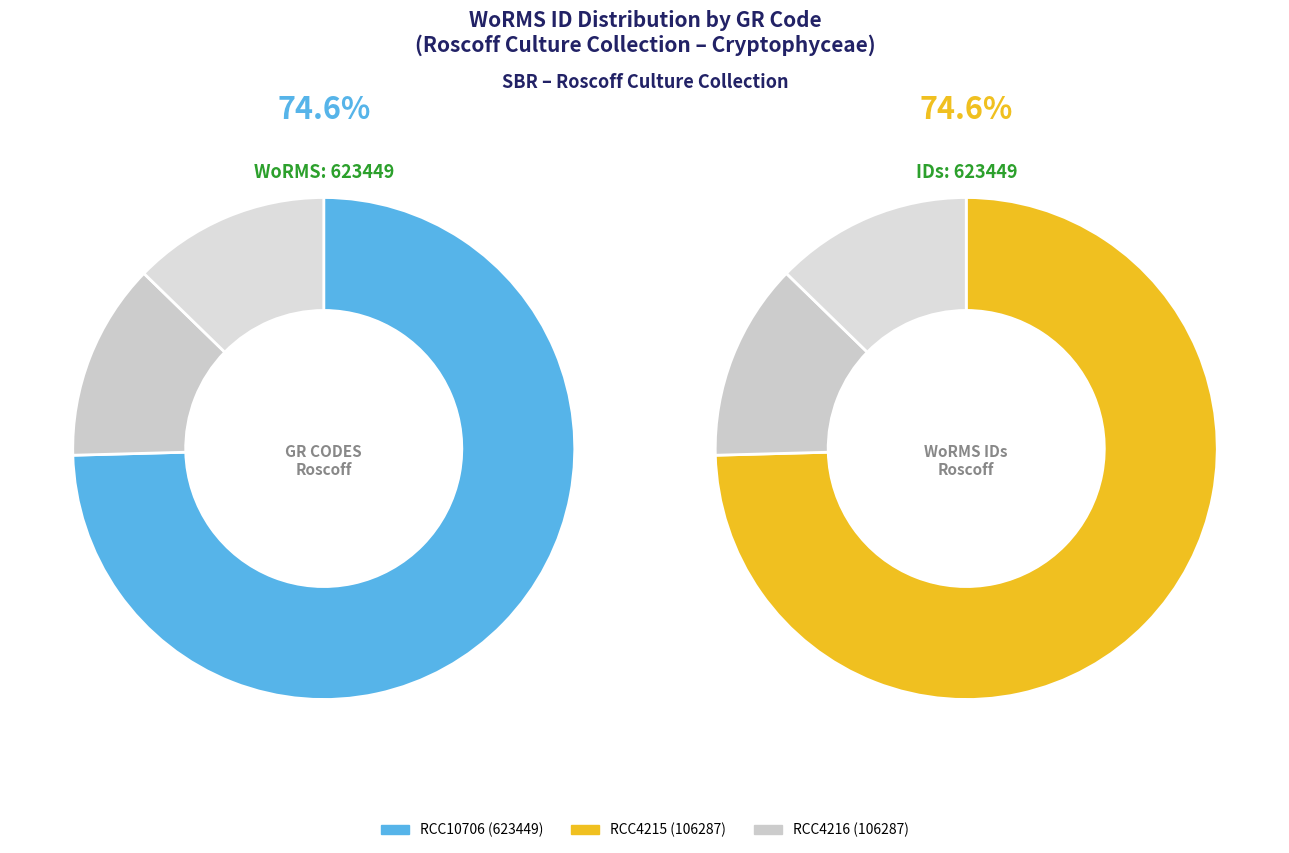

To the nearest percent, what percentage of the pie is RCC4216?

13%